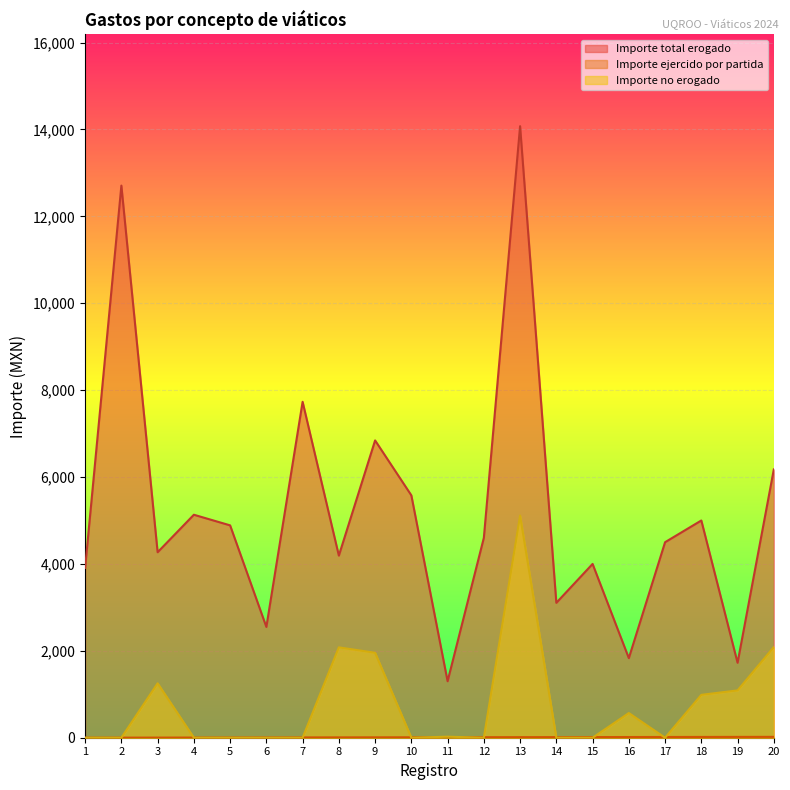

At which label does Importe no erogado reach its minimum?

1